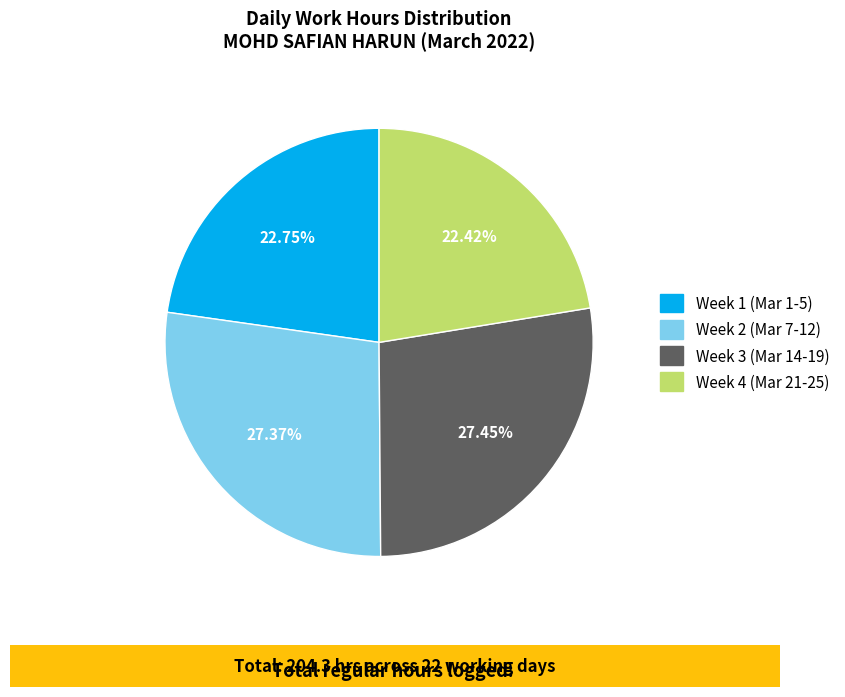

Does any single category account for the majority?

No